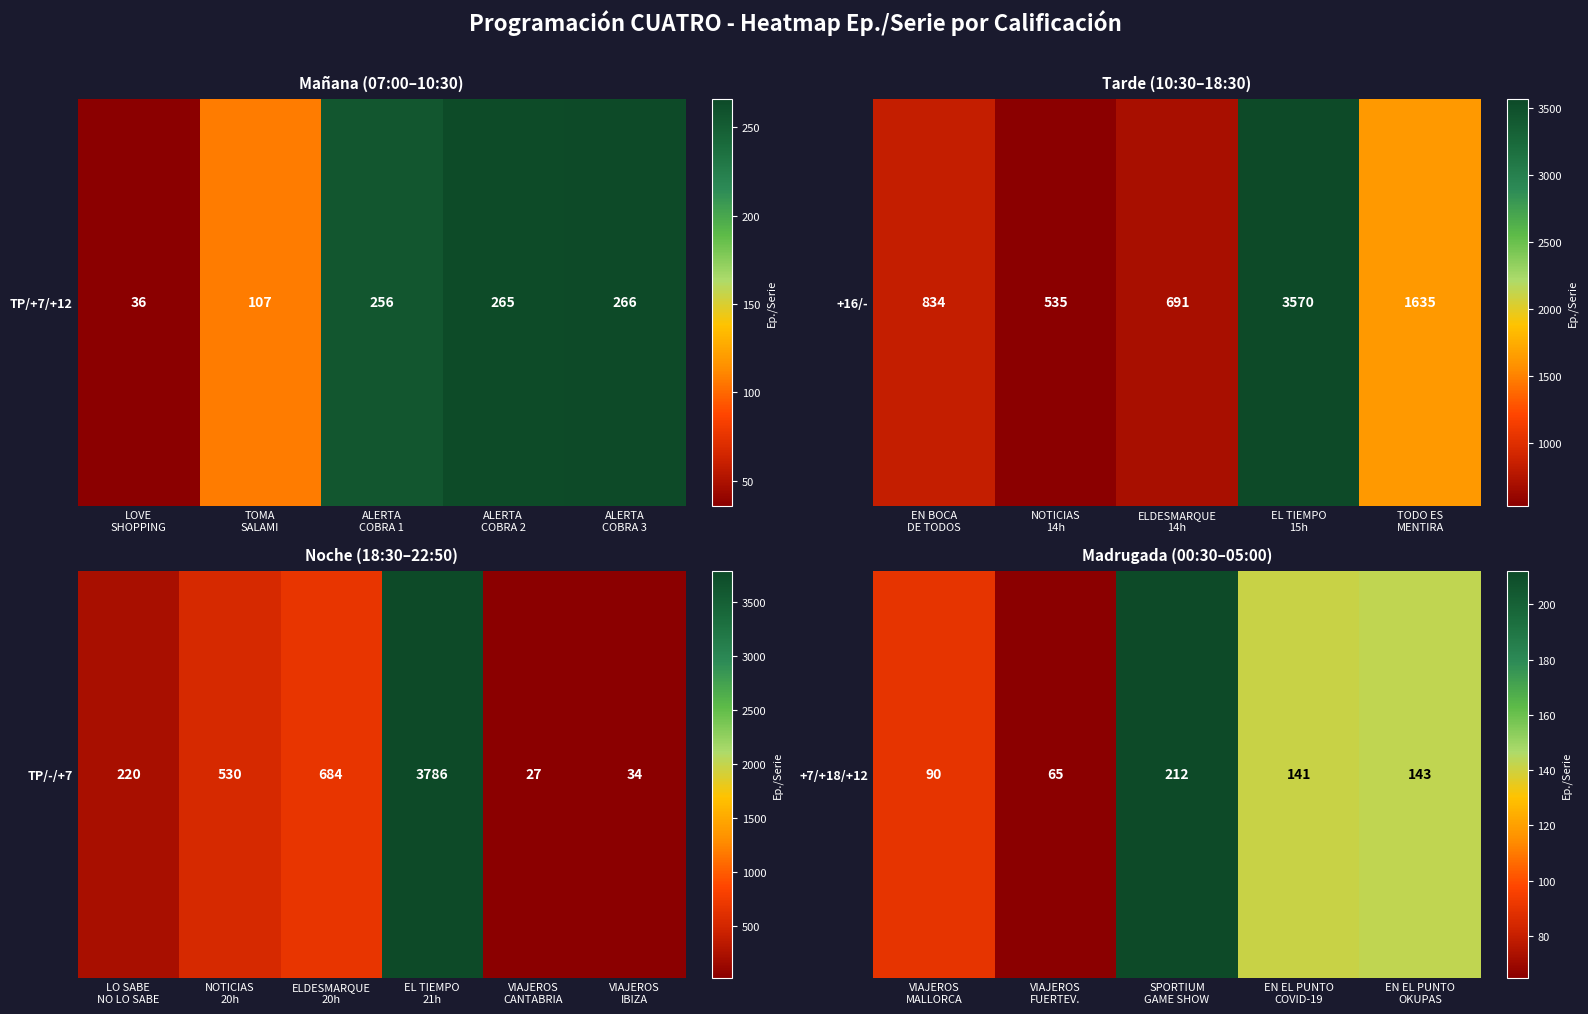

The chart shows a value of 71 at EN EL PUNTO OKUPAS. True or false?

False